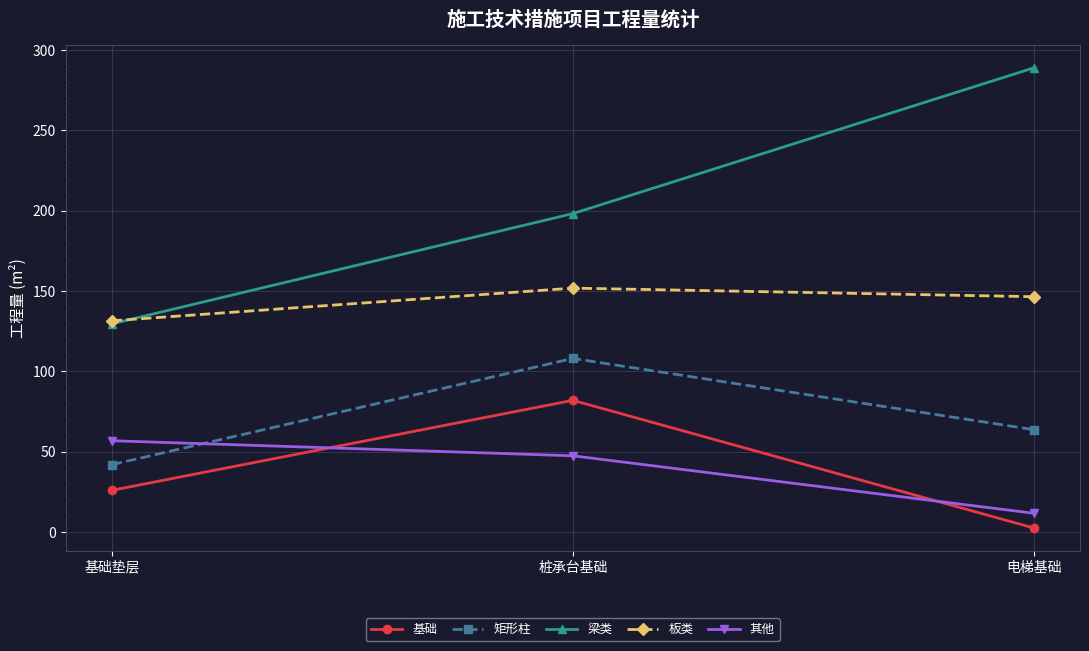

List the series in order of their peak value, lowest first.

其他, 基础, 矩形柱, 板类, 梁类